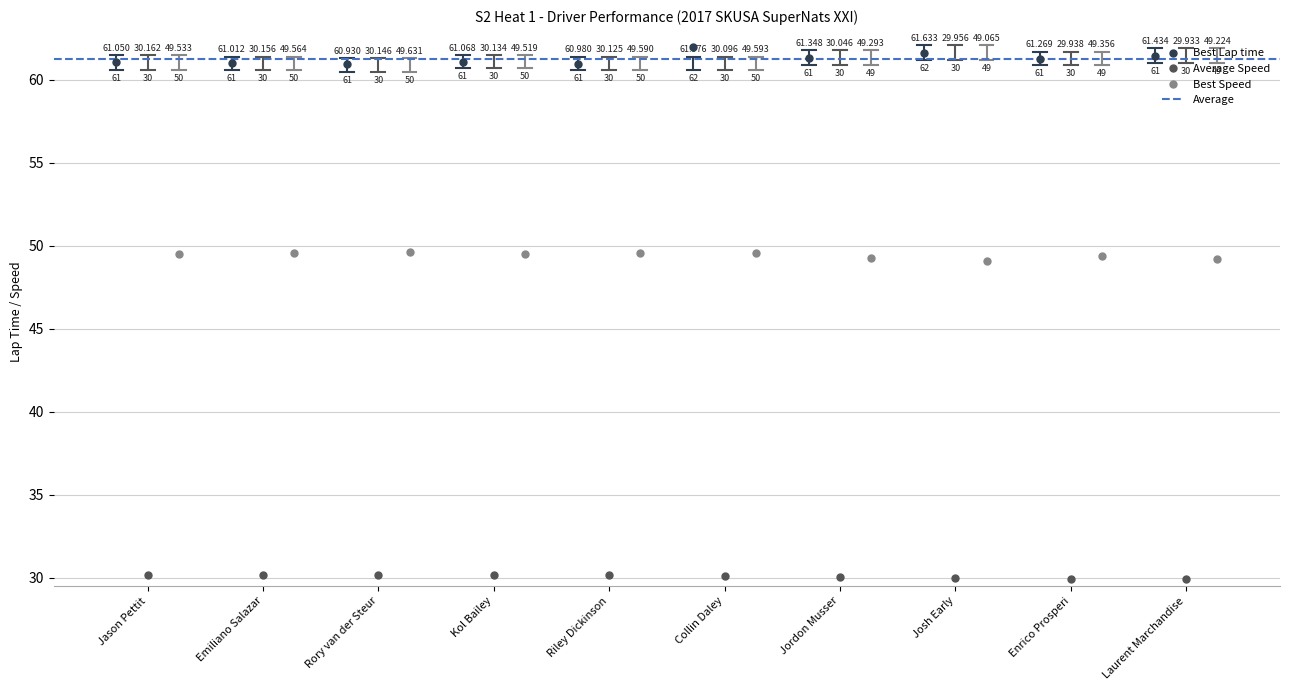

How many lines are shown in the chart?

3